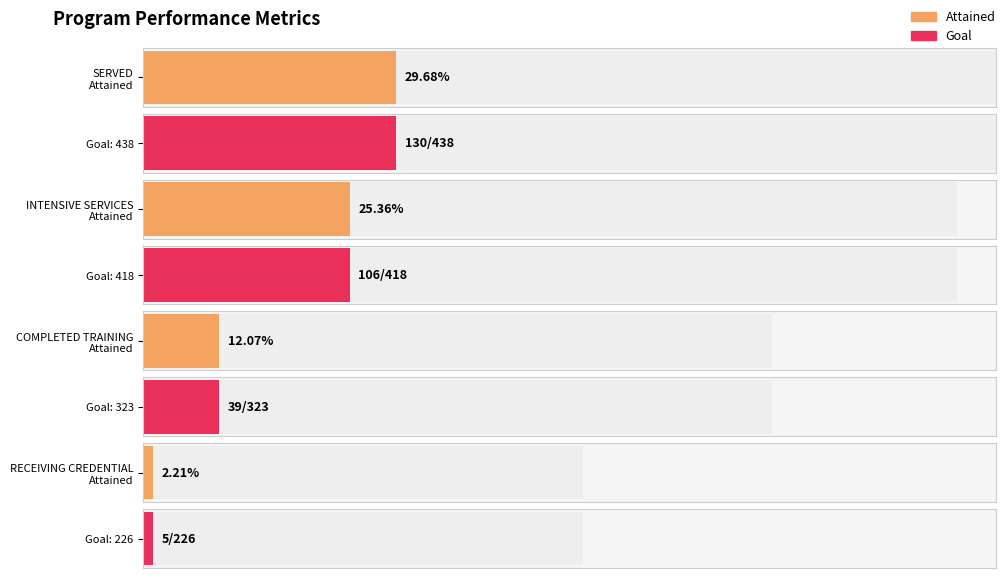

Reading left to right, extract all data points from this chart.

Attained: 130	106	39	5
Goal: 438	418	323	226